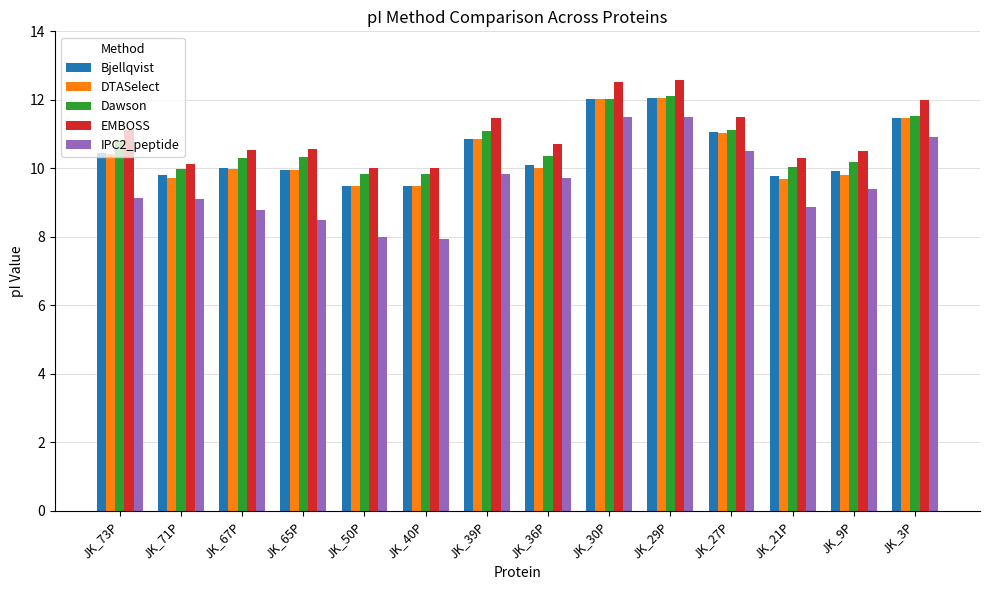

At how many categories does at least one series exceed 9?

14